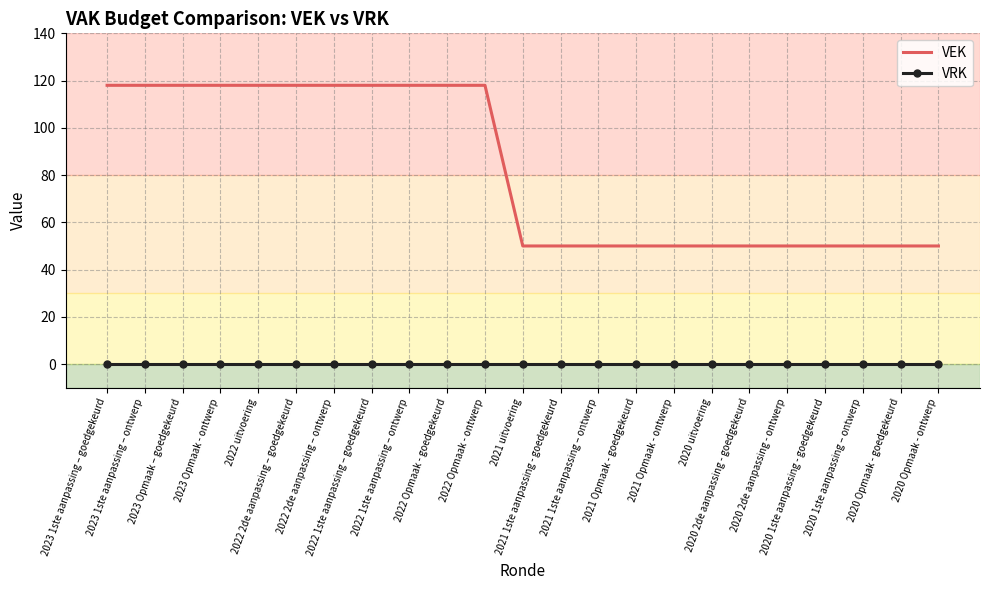

Count the number of categories in the chart.

23